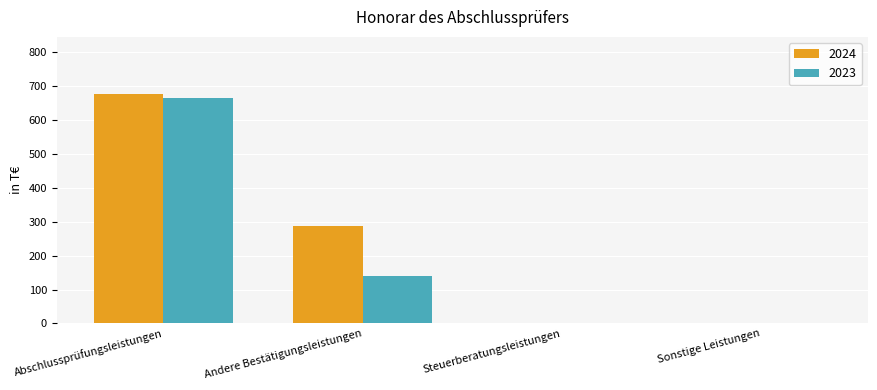

The 2024 series shows 676 at Abschlussprüfungsleistungen. True or false?

True